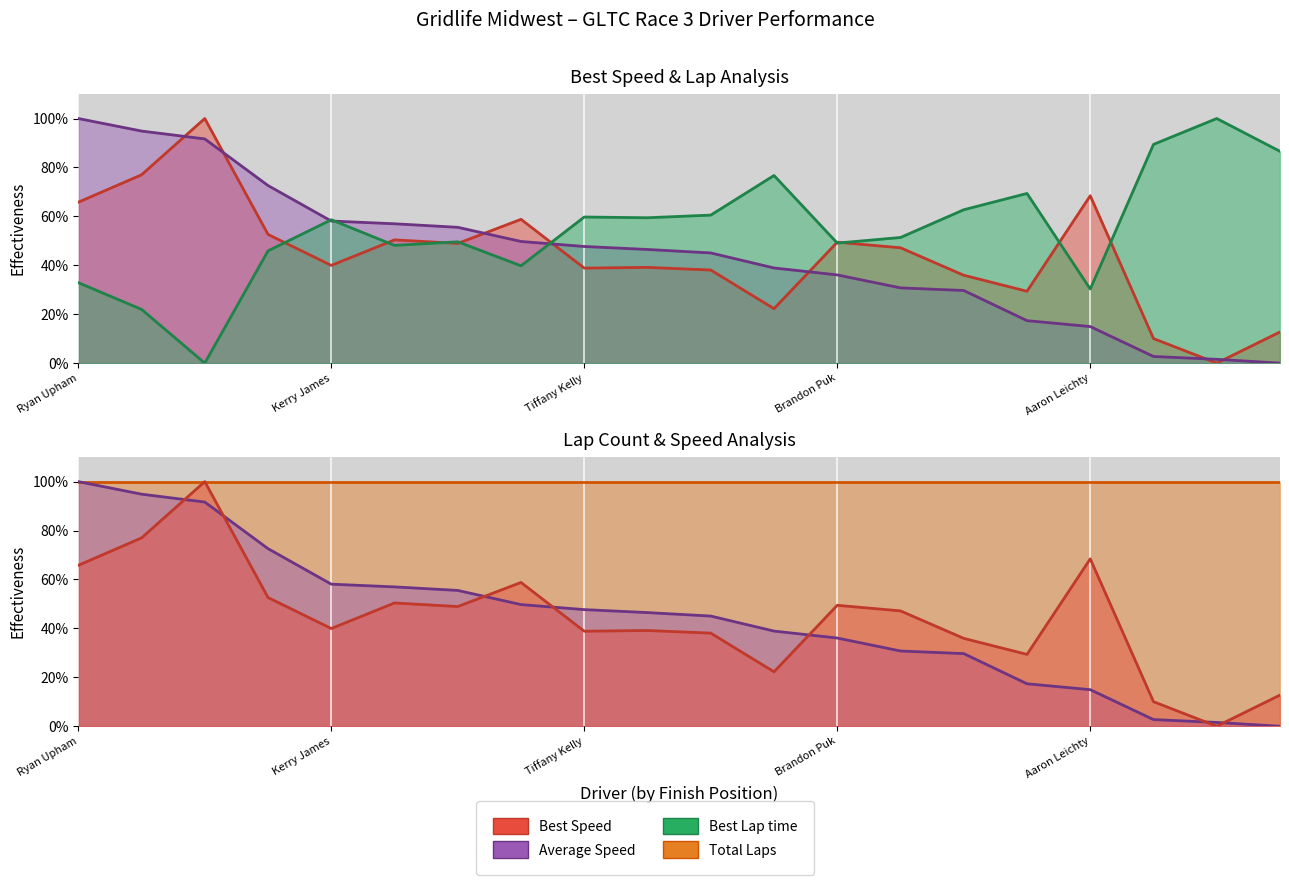

What is the difference between the Average Speed values at Aaron Leichty and Justin Lee?

14.9